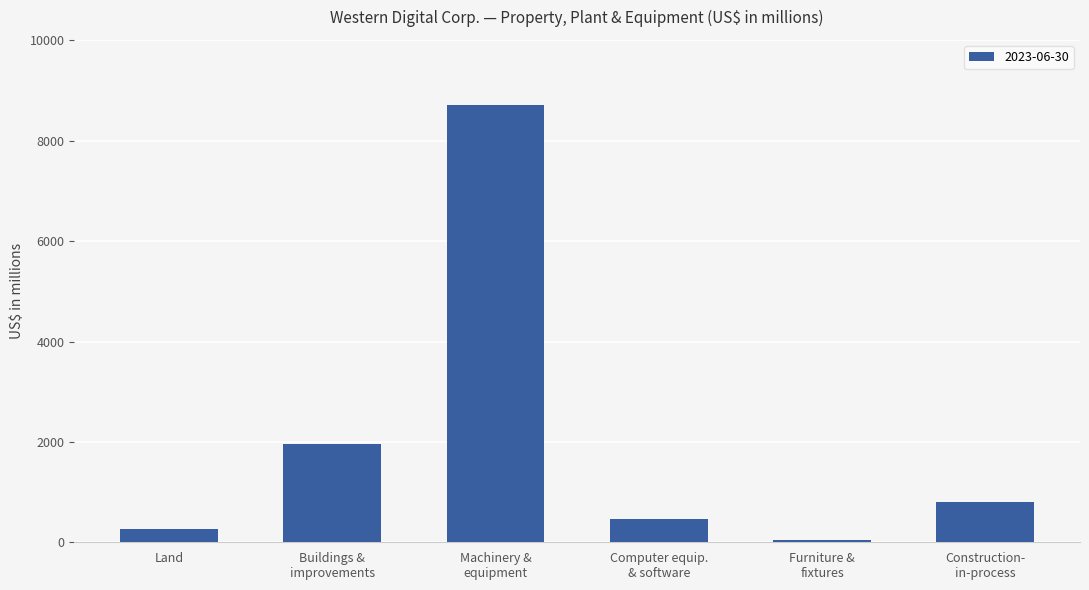

What is the difference between the maximum and minimum values?

8650